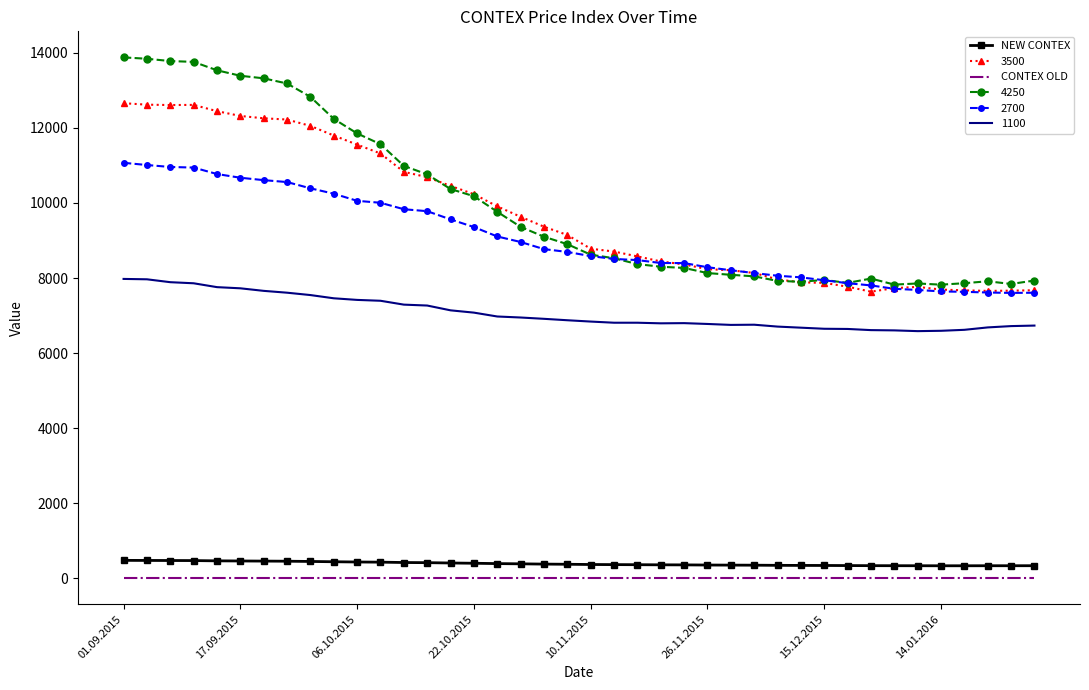

Which series has the largest range (max minus min)?

4250